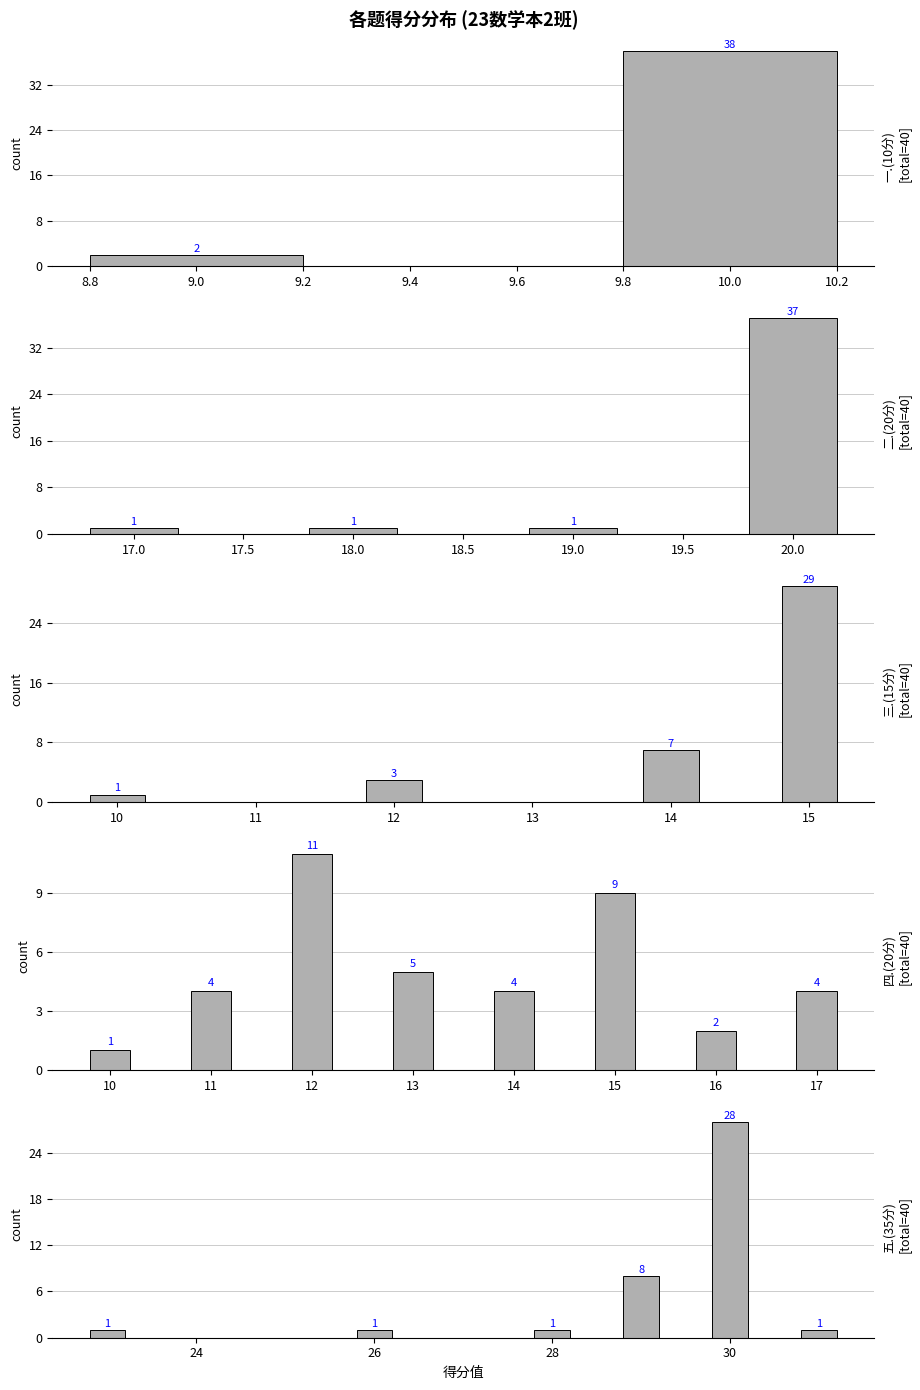

The 五.(35分) series shows 50 at 张影. True or false?

False